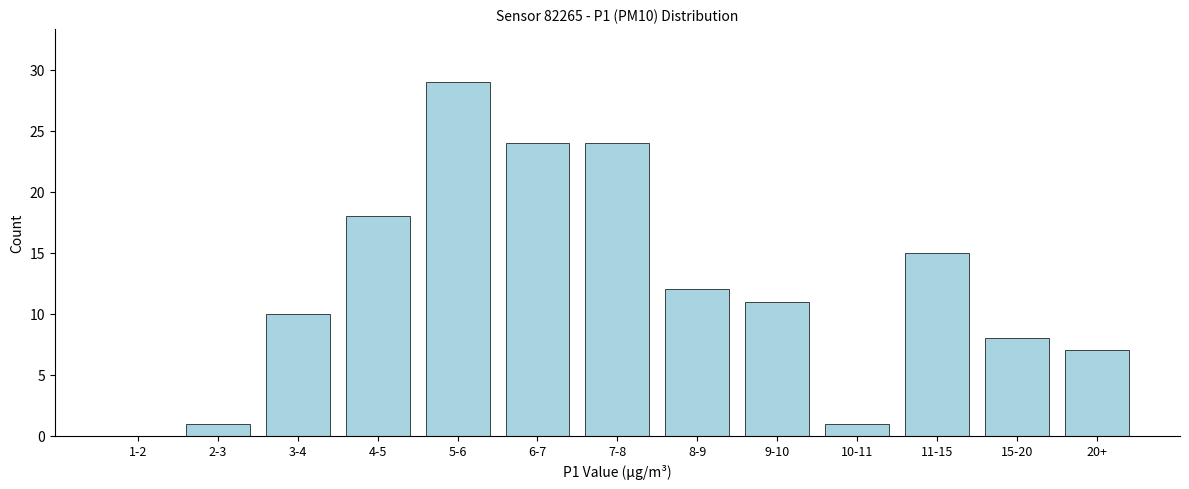

Reading left to right, what are all the values shown in this chart?

1-2=0	2-3=1	3-4=10	4-5=18	5-6=29	6-7=24	7-8=24	8-9=12	9-10=11	10-11=1	11-15=15	15-20=8	20+=7